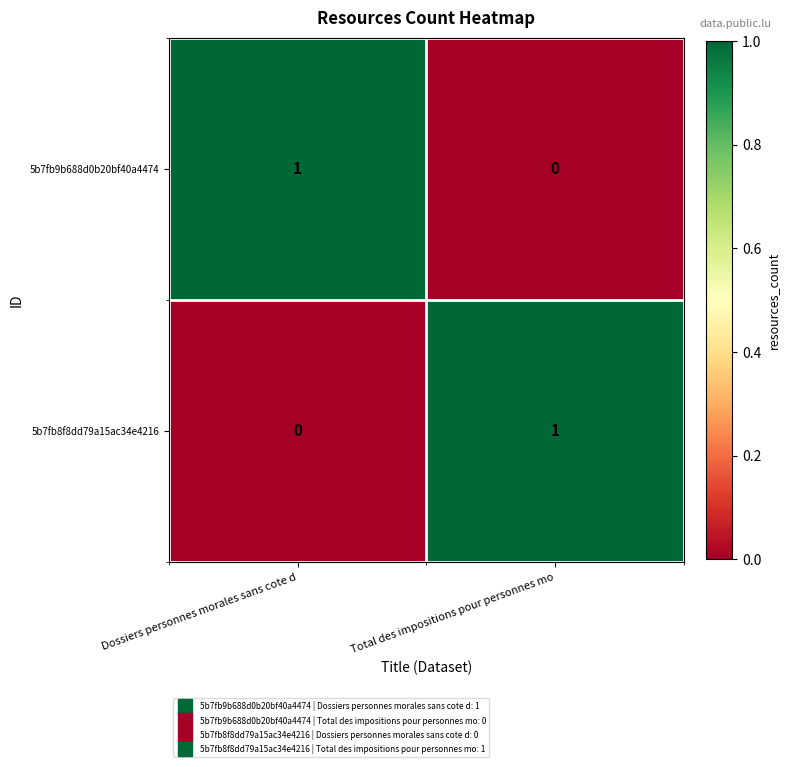

Is the value of 5b7fb9b688d0b20bf40a4474 at Total des impositions pour personnes mo greater than the value of 5b7fb8f8dd79a15ac34e4216 at Total des impositions pour personnes mo?

No